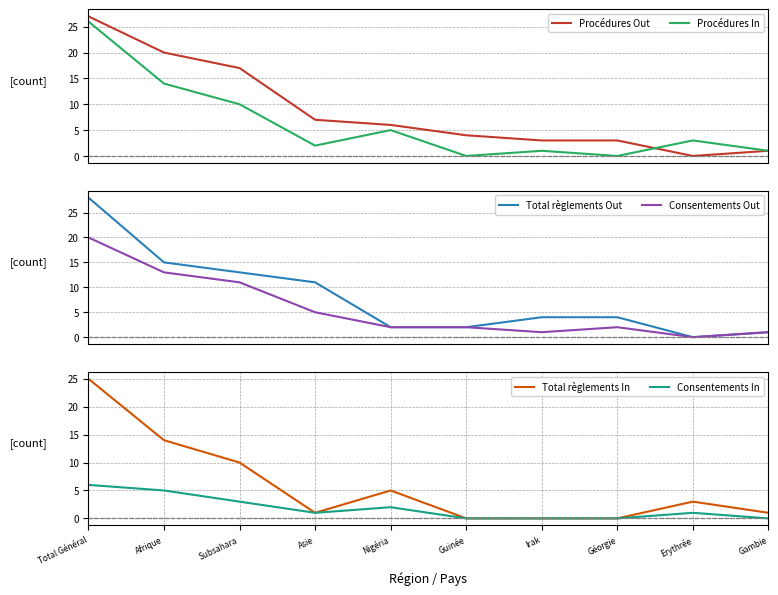

What is the maximum value for Procédures Out?

27